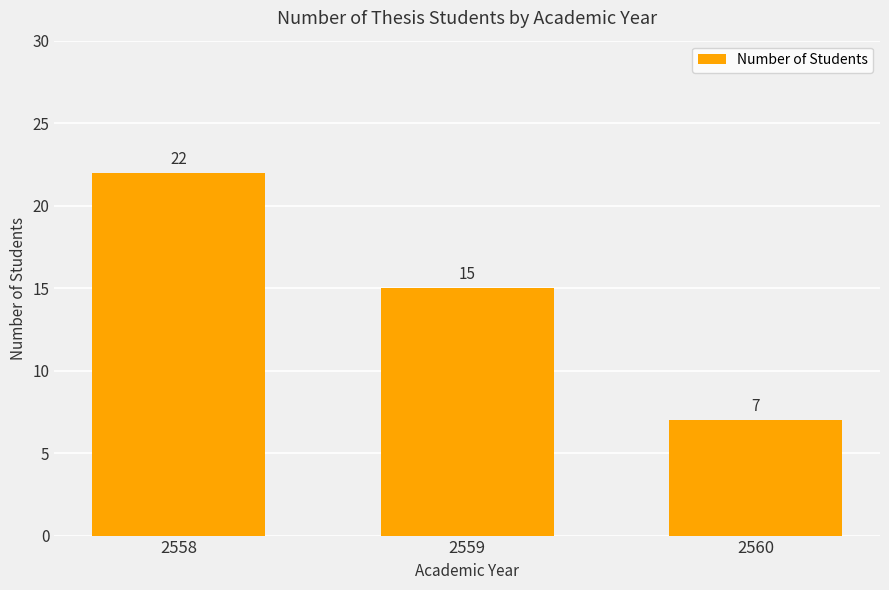

How many data points does each series have?

3